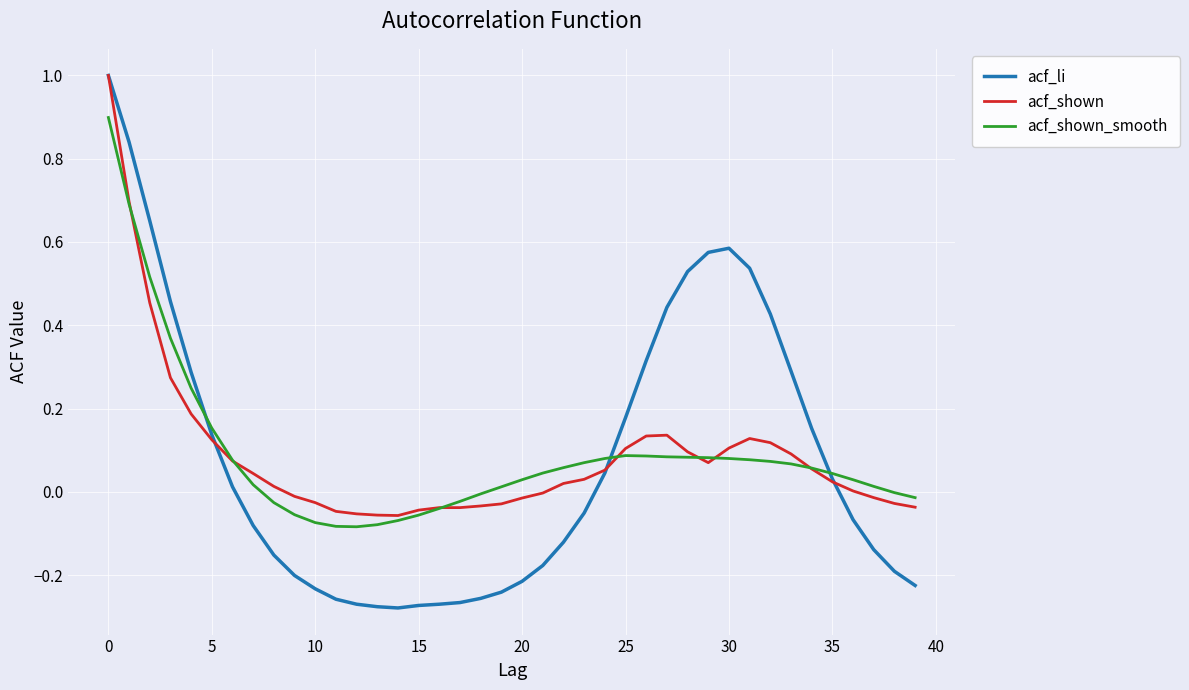

True or false: acf_shown and acf_li intersect in this chart.

True